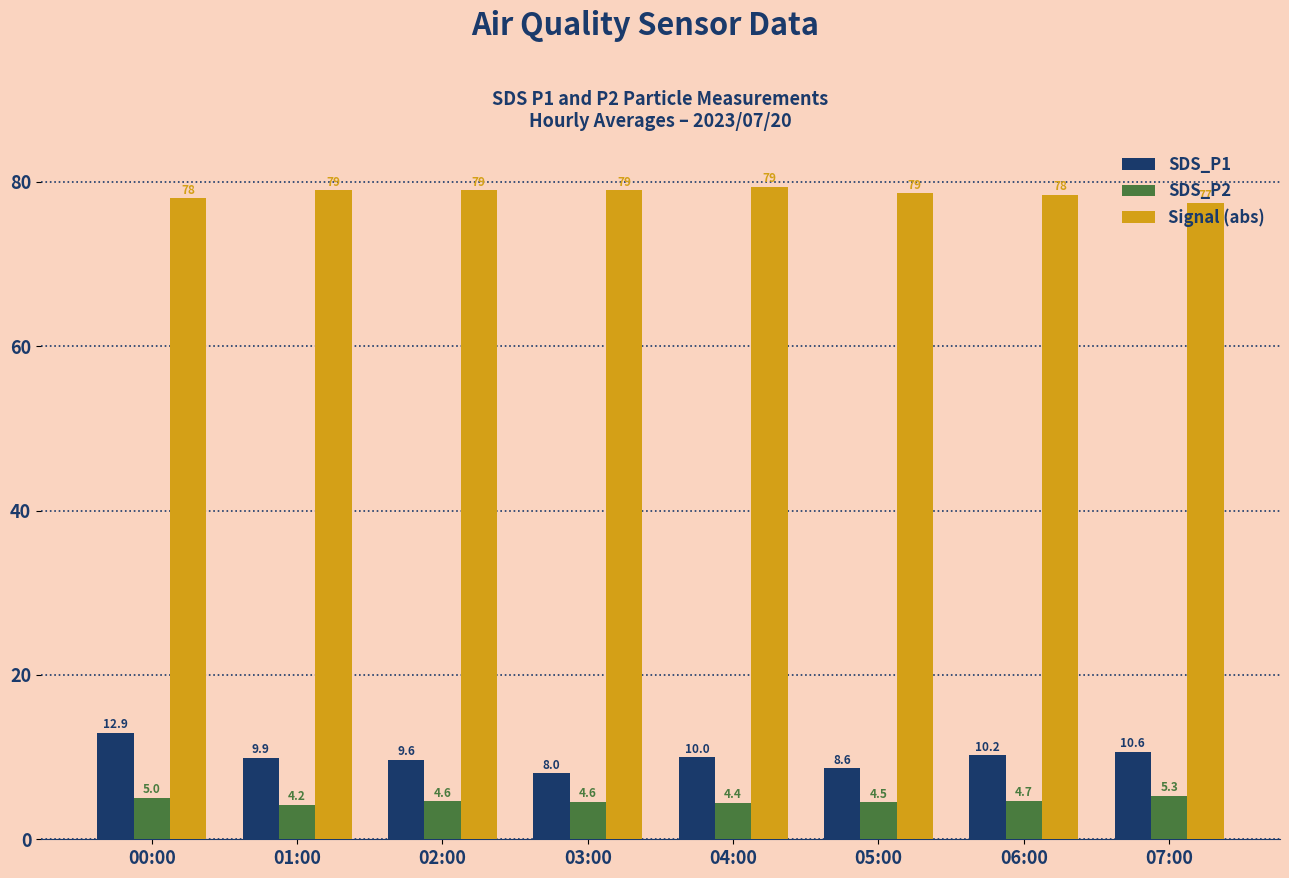

What is the greatest value displayed?

79.4